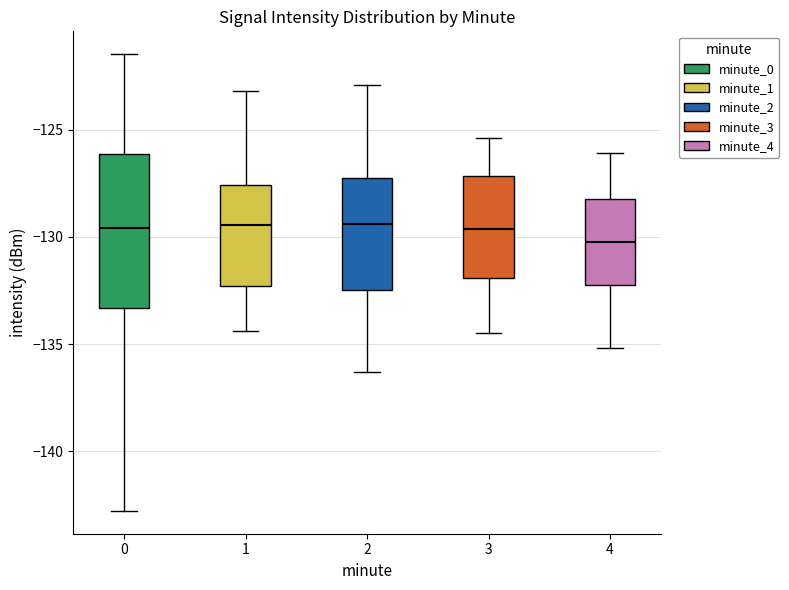

Where is the upper edge of the box at x = 3 on the y-axis? The values are not printed on the chart, so give them approximately, as read against the axis.

-127.0